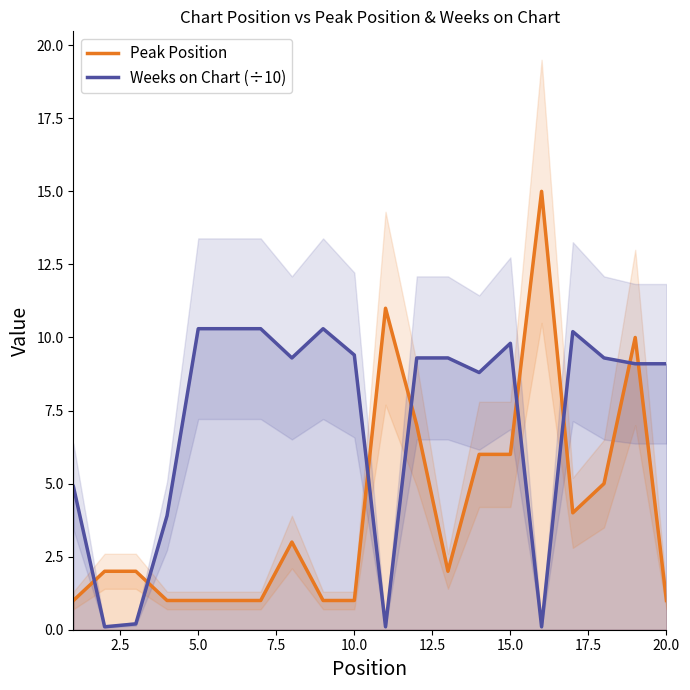

Is it true that Weeks on Chart (÷10) equals 9.4 at 10.0?

True